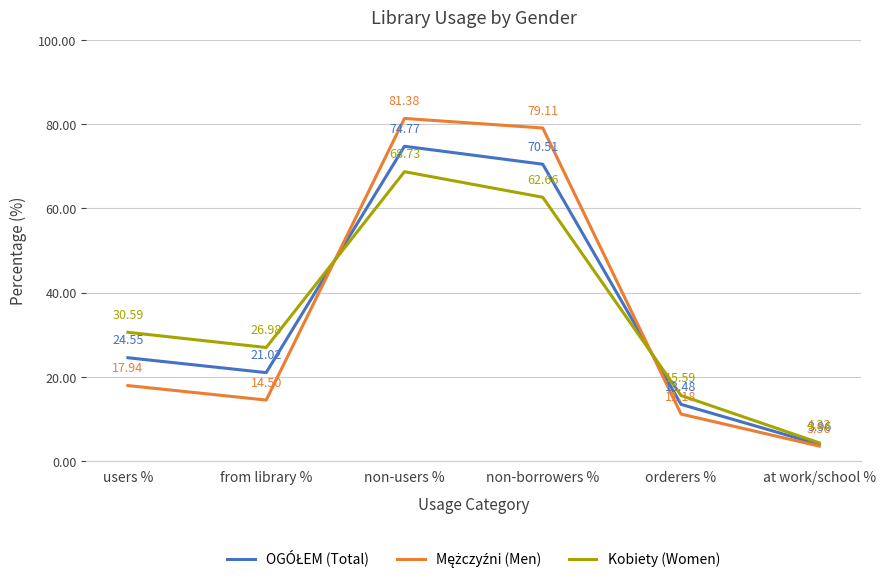

Which series has the largest total across all categories?

Kobiety (Women)